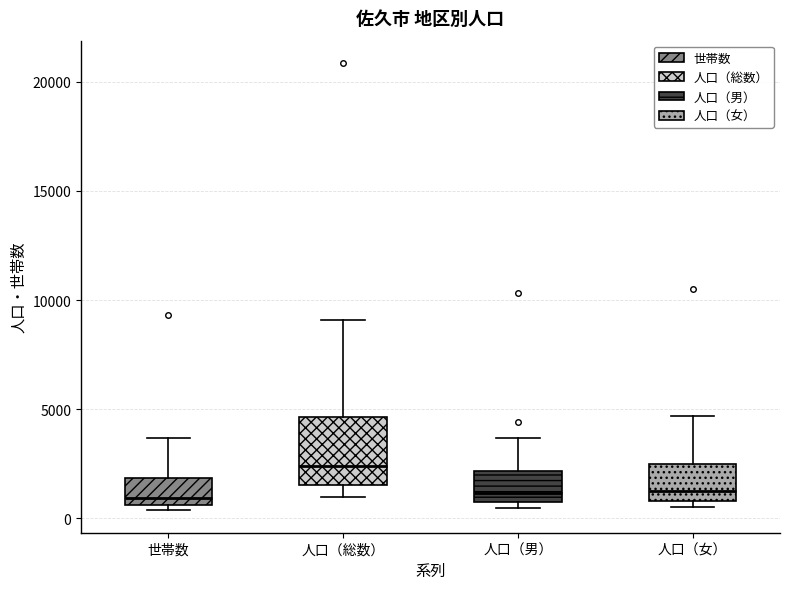

Reading left to right, read every box against the y-axis: the position of its median line, the range the box covers, and the ends of its whiskers. The values are not printed on the chart, so give them approximately, as read against the axis.

世帯数: median 1000, box 500 to 2000, whiskers 500 (just below the box's lower edge) to 3500
人口（総数）: median 2500, box 1500 to 4500, whiskers 1000 to 9000
人口（男）: median 1000 (just above the box's lower edge), box 1000 to 2000, whiskers 500 to 3500
人口（女）: median 1000 (just above the box's lower edge), box 1000 to 2500, whiskers 500 to 4500